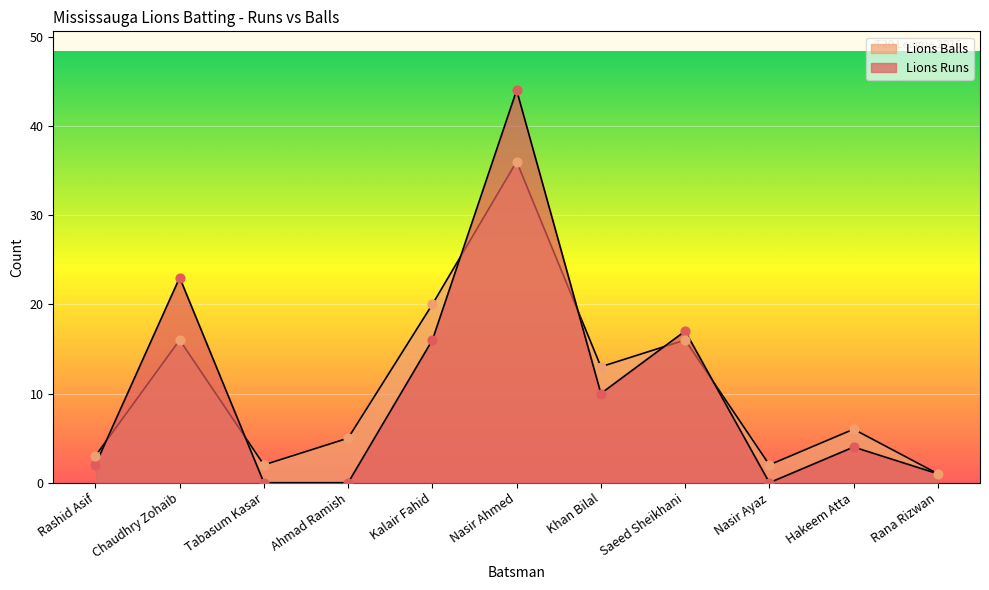

At which category is the sum across all series the highest?

Nasir Ahmed